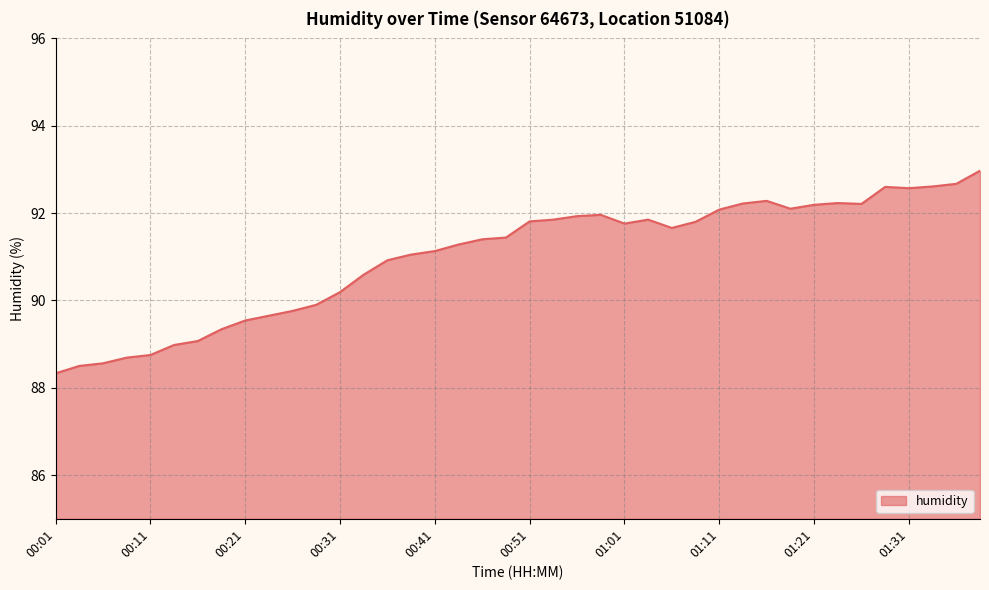

What is the difference between the maximum and minimum values?

4.6